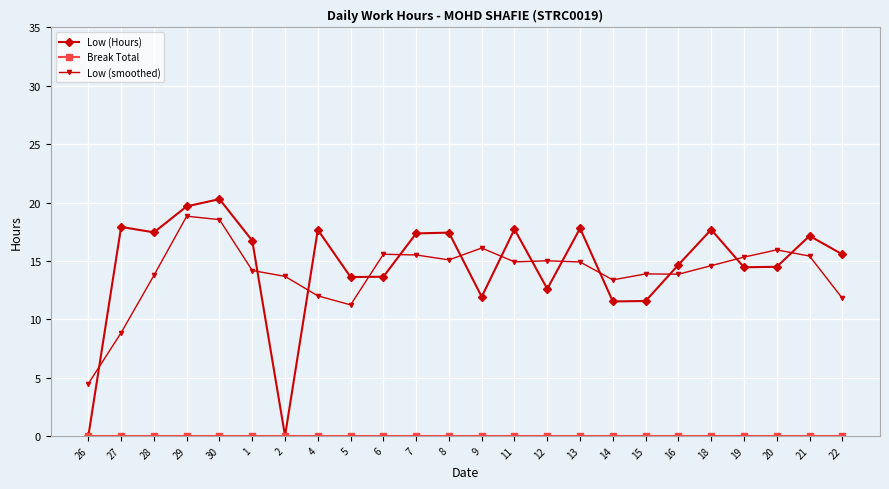

What is the value of the Low (smoothed) point at the 13th from the left?

16.1